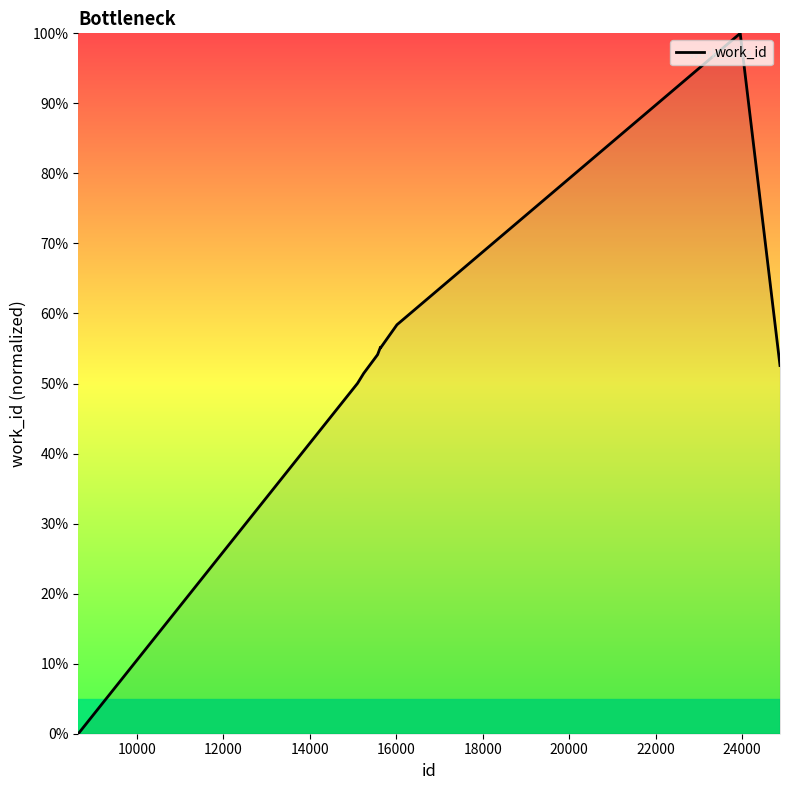

What is the difference between the maximum and minimum values?

100.0